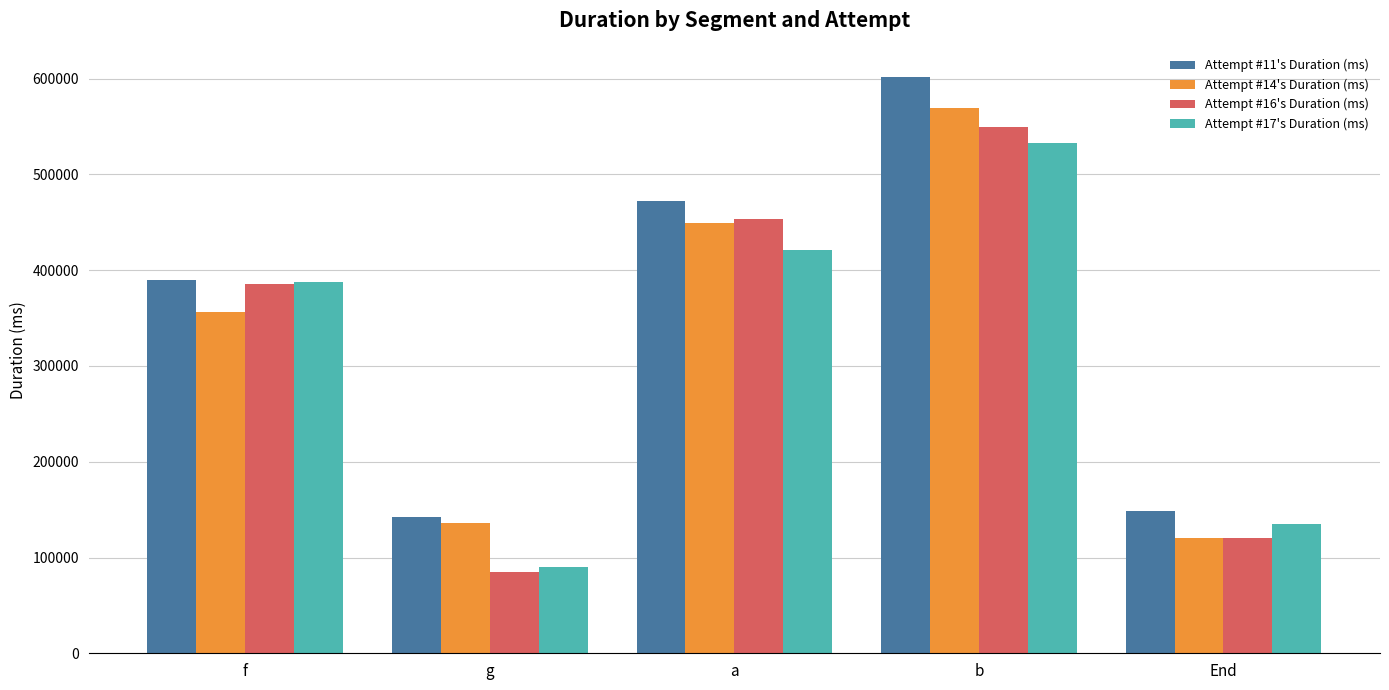

Reading left to right, transcribe all the data shown in this chart.

Attempt #11's Duration (ms): 390000	142722	472793	602123	148075
Attempt #14's Duration (ms): 356471	135970	449777	569842	120875
Attempt #16's Duration (ms): 386038	84364	453977	549626	120714
Attempt #17's Duration (ms): 387388	90608	421093	532352	134548